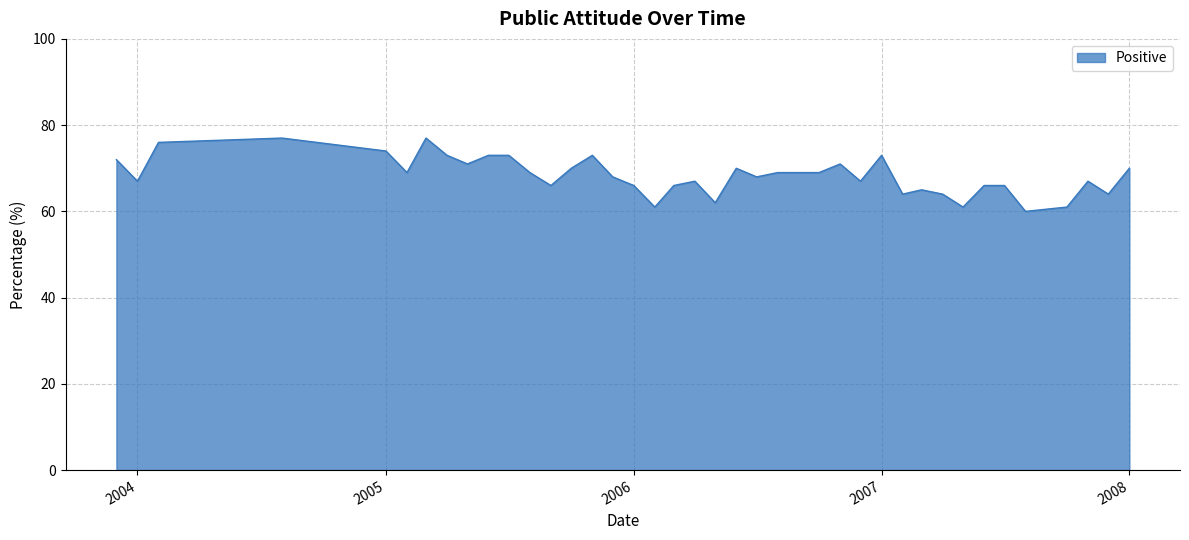

Reading left to right, list all the values displayed in this chart.

72	67	76	77	74	69	77	73	71	73	73	69	66	70	73	68	66	61	66	67	62	70	68	69	69	69	71	67	73	64	65	64	61	66	66	60	61	67	64	70